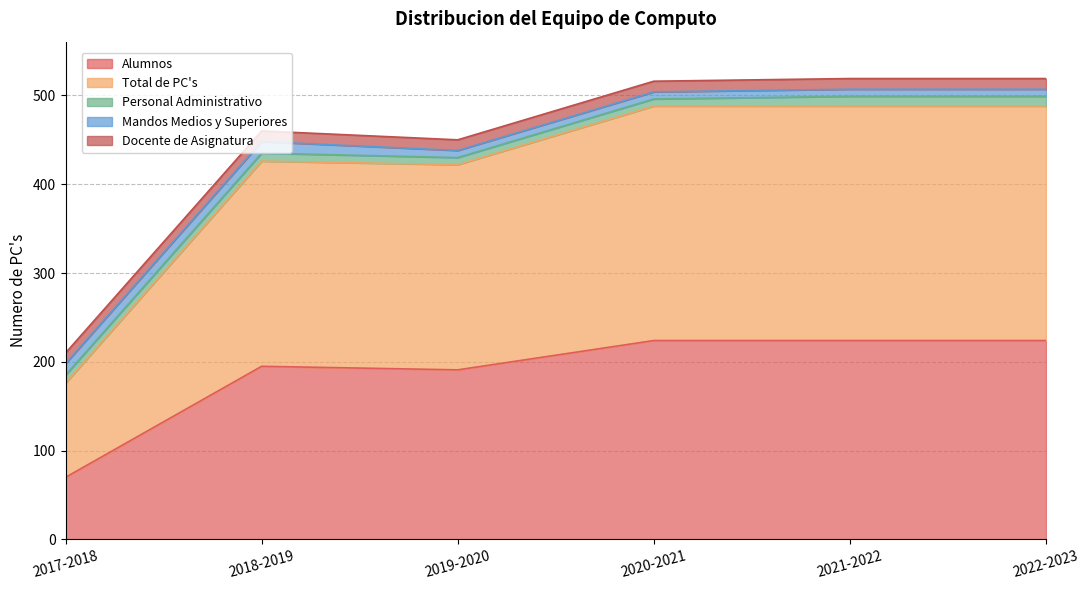

What is the approximate value of Total de PC's at 2017-2018?

106